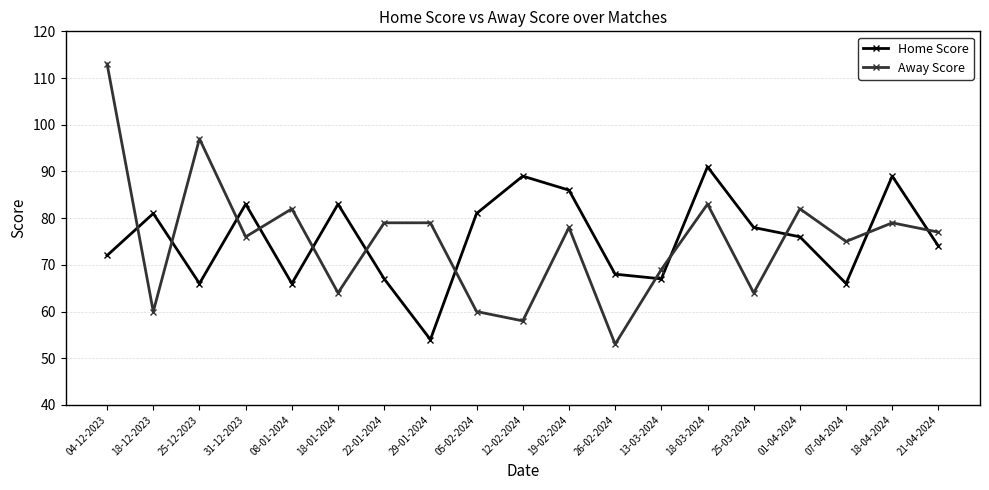

How many distinct data groups are displayed?

2